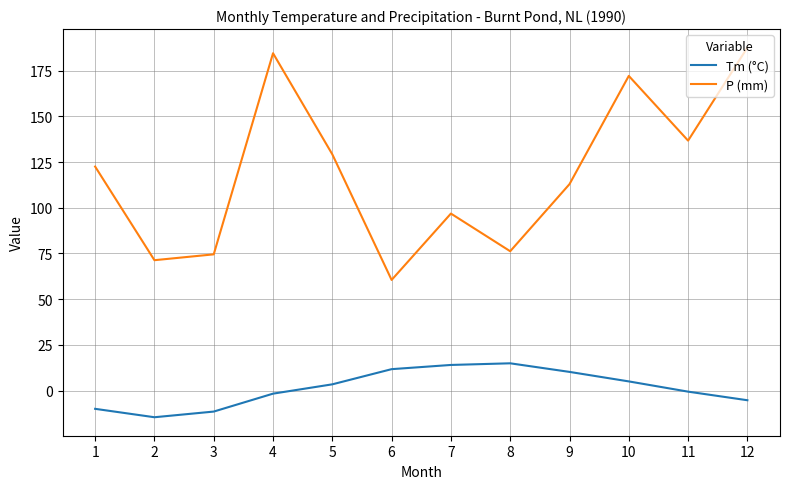

Which series has the widest spread of values?

P (mm)